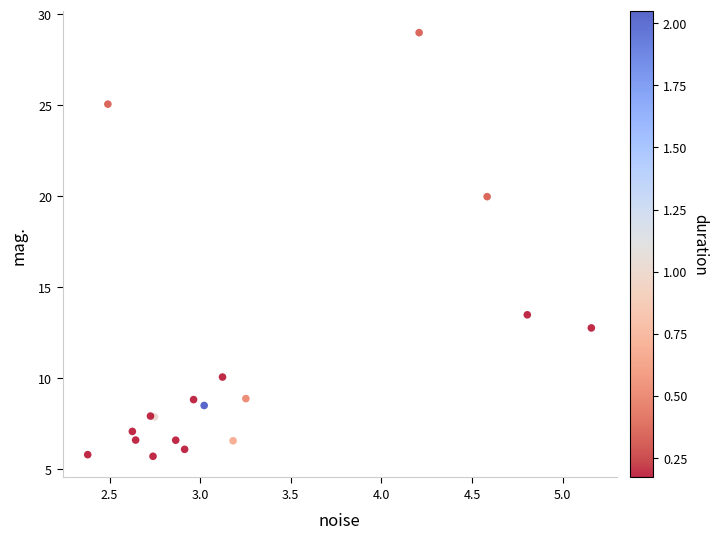

What Y value in the scatter plot is closest to 17?

20.0